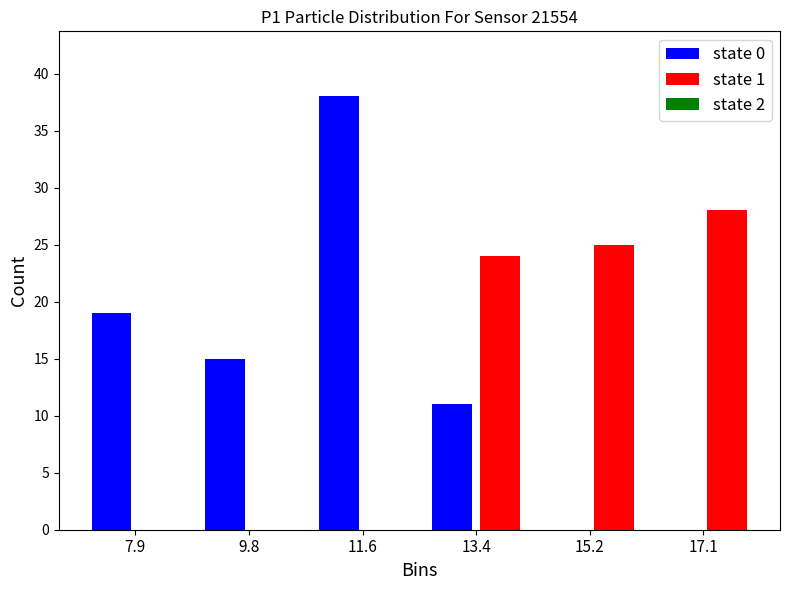

Reading left to right, transcribe this chart: for each range on the x-axis, give the height of each series' bar. Neither the bar edges nor the heights are printed on the chart, so give them approximately, as read against the axes.

7.0 to 8.8: state 0=19	state 1=0
8.8 to 10.6: state 0=15	state 1=0
10.6 to 12.6: state 0=38	state 1=0
12.6 to 14.4: state 0=11	state 1=24
14.4 to 16.2: state 0=0	state 1=25
16.2 to 18.0: state 0=0	state 1=28